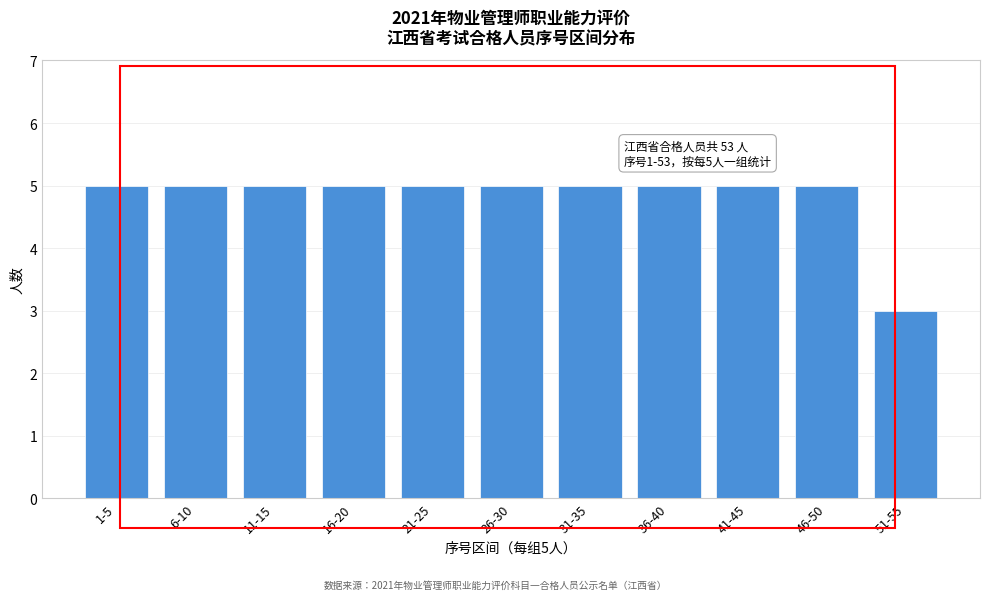

Reading right to left, what are all the values shown in this chart?

51-55=3	46-50=5	41-45=5	36-40=5	31-35=5	26-30=5	21-25=5	16-20=5	11-15=5	6-10=5	1-5=5